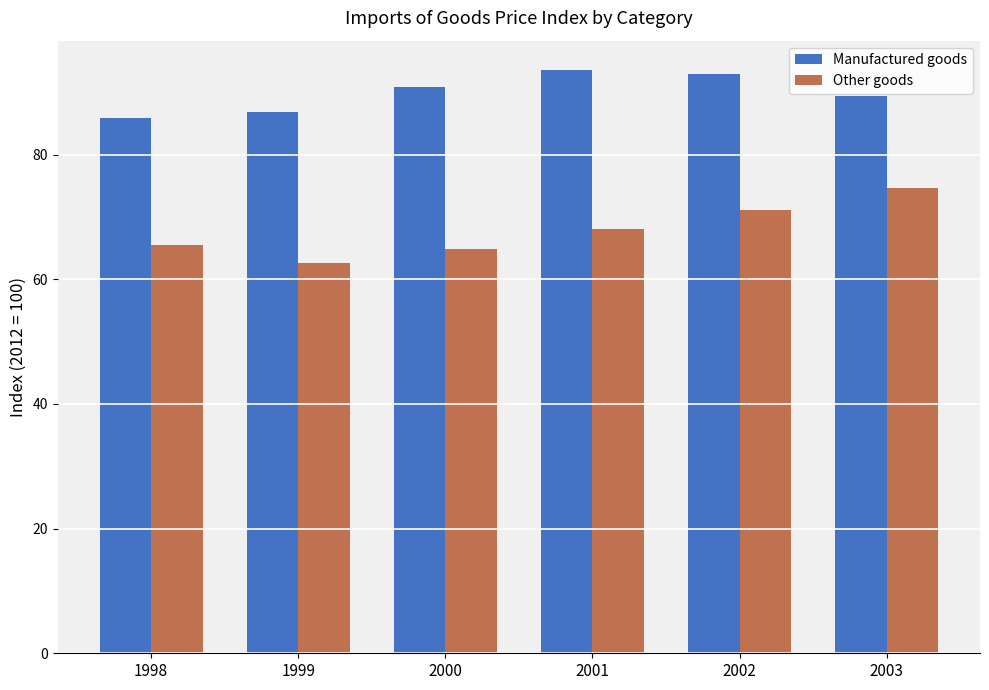

What is the difference between the maximum and minimum values in the Manufactured goods series?

7.7